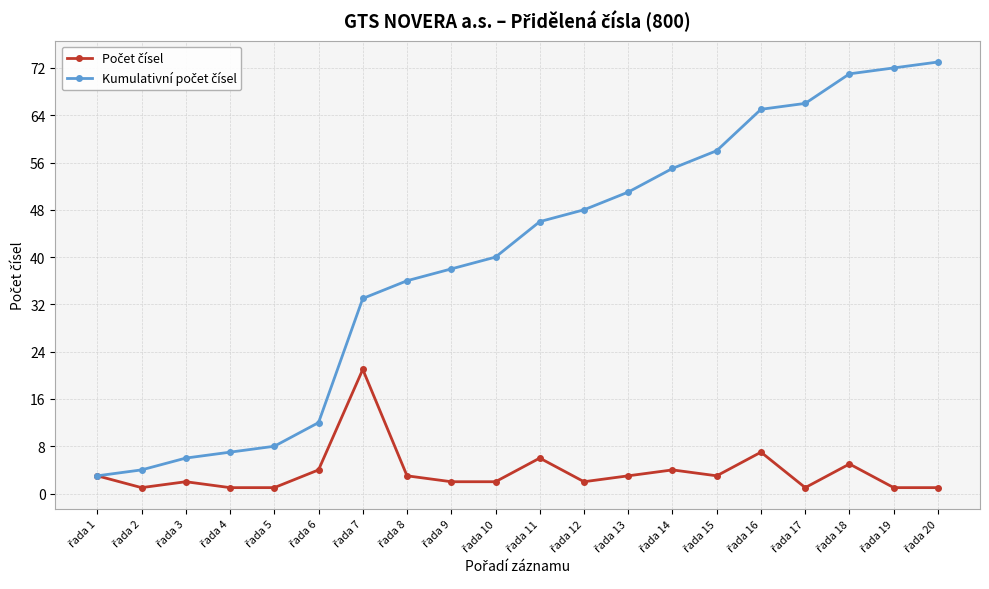

At how many categories does at least one series exceed 35?

13